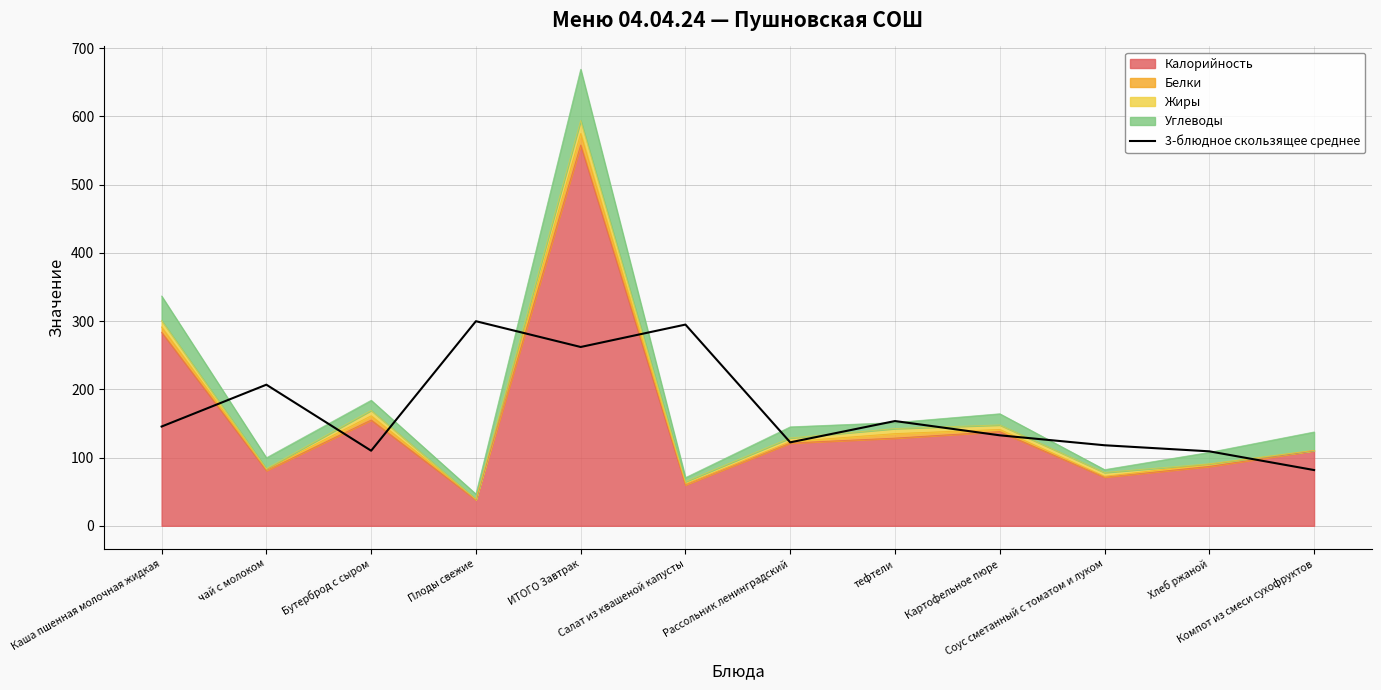

What is the label of the 10th point from the right?

Бутерброд с сыром